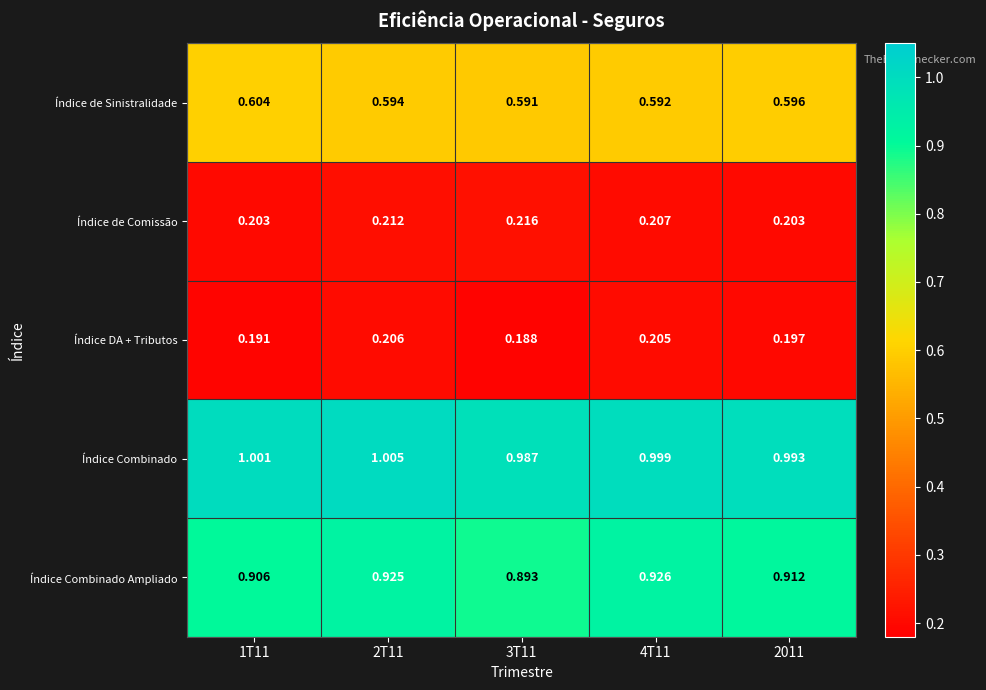

Which series has the largest total across all categories?

Índice Combinado